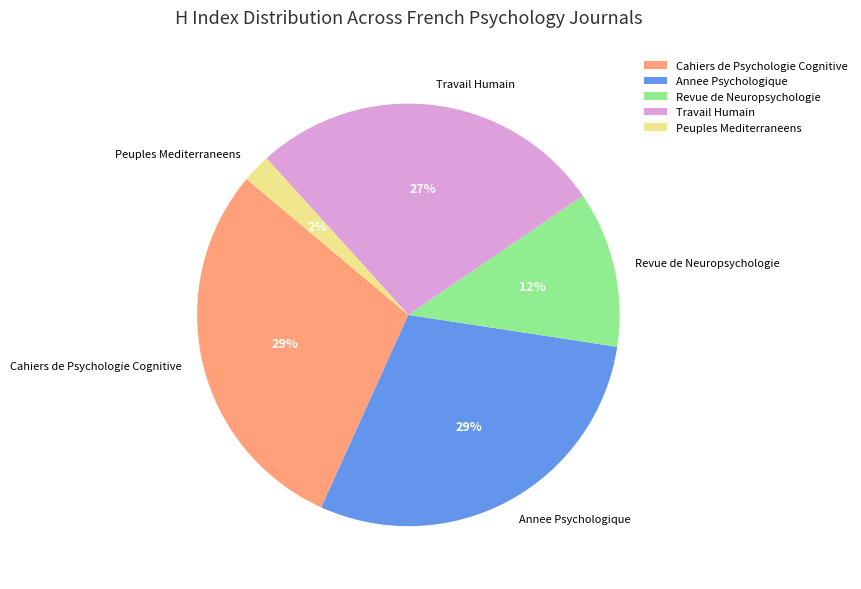

The Annee Psychologique slice represents 29% of the pie. True or false?

True